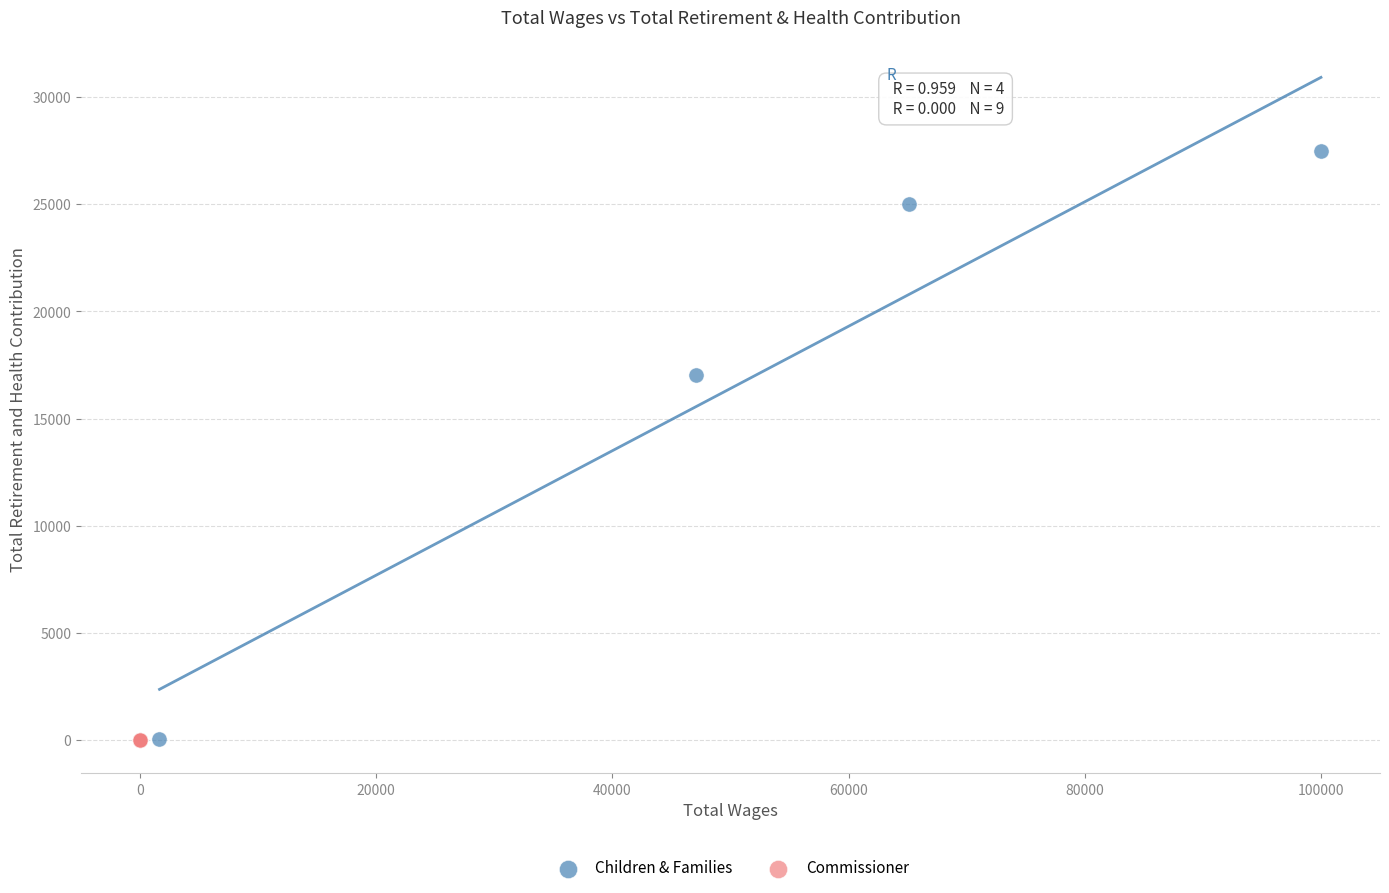

Which series contains the highest Y value?

Children & Families